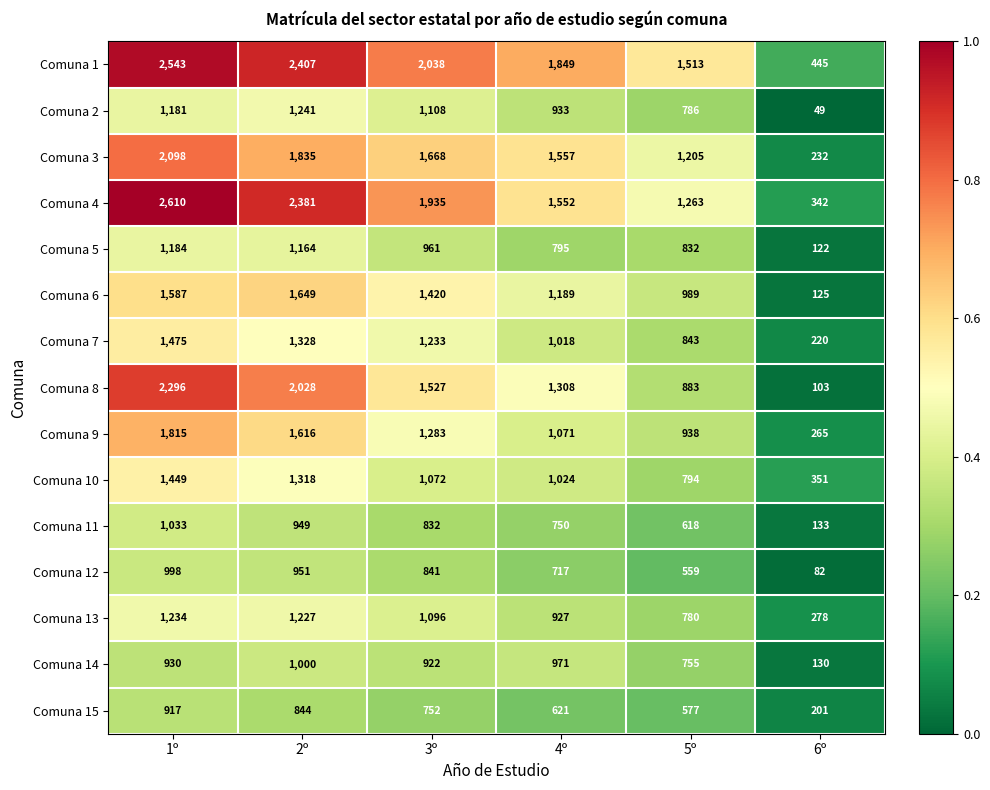

At which label does Comuna 9 first exceed 1283?

1º